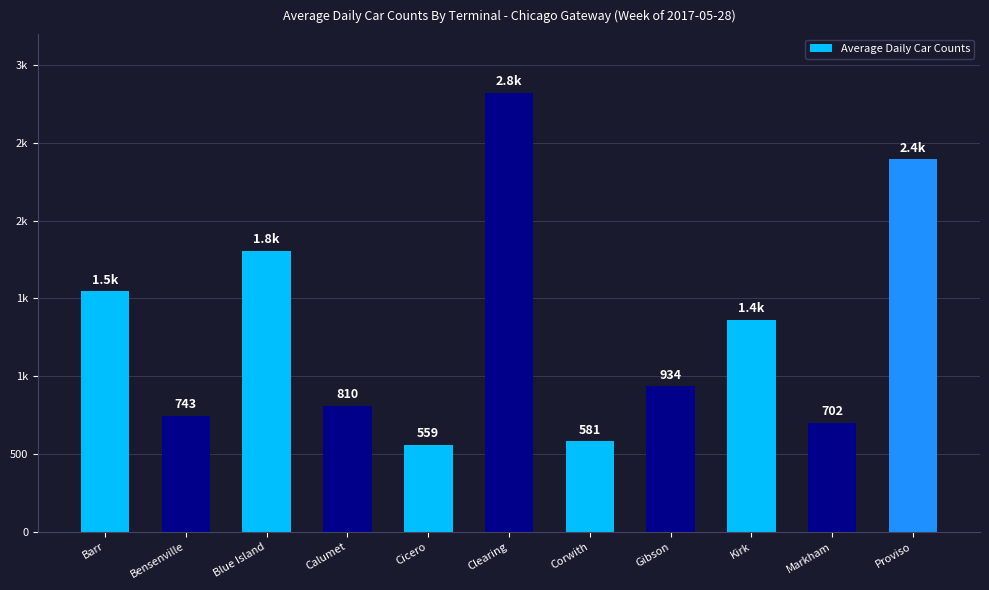

Rank the categories by value from lowest to highest.

Cicero, Corwith, Markham, Bensenville, Calumet, Gibson, Kirk, Barr, Blue Island, Proviso, Clearing